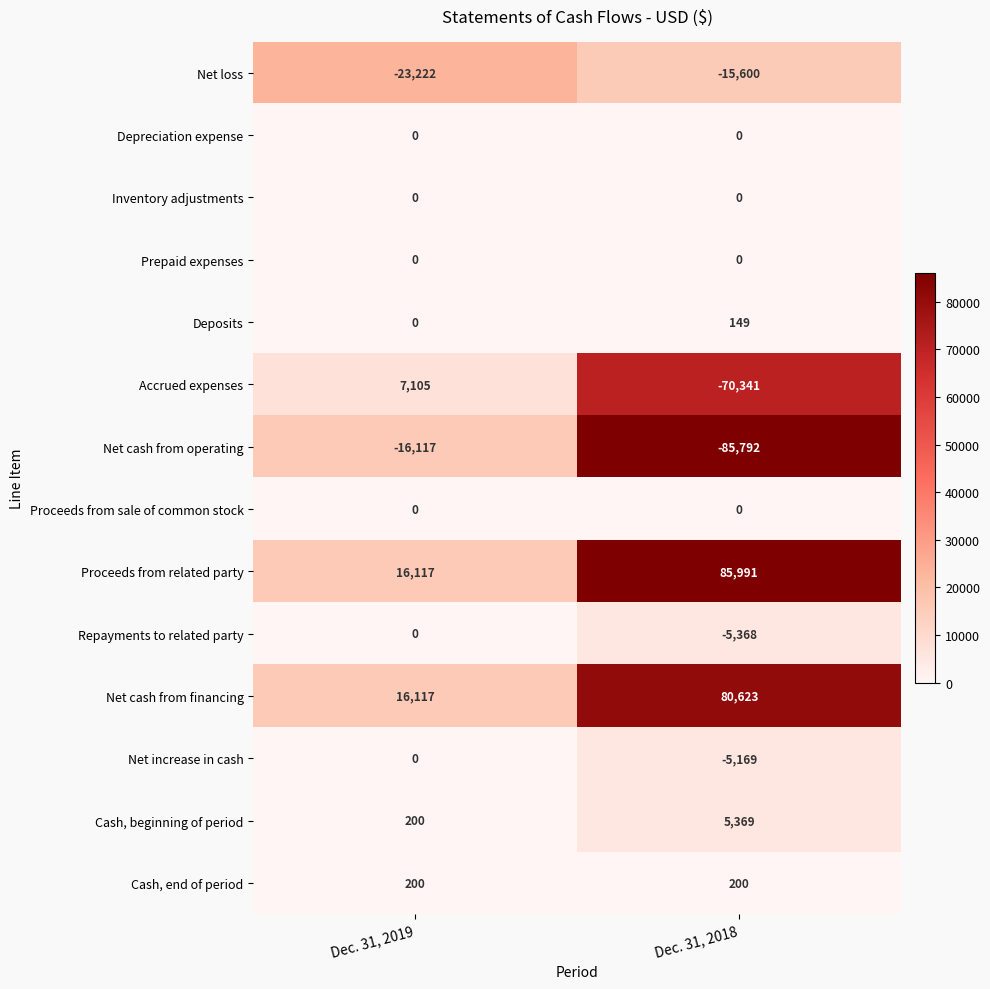

What is the difference between the maximum and minimum values in the Net cash from financing series?

64506